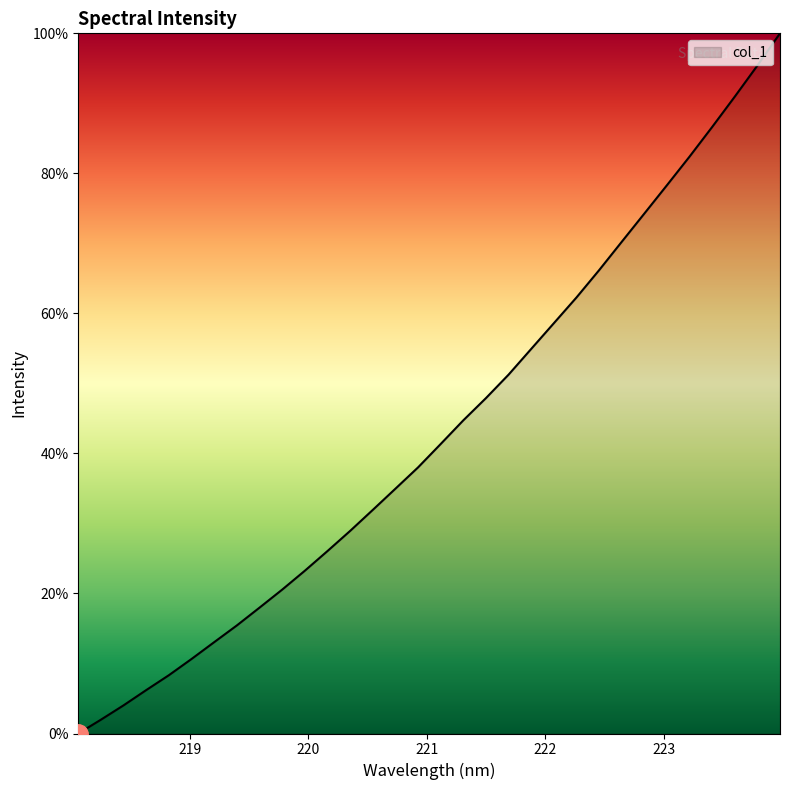

True or false: there are more than 1 points higher than both neighbors.

False